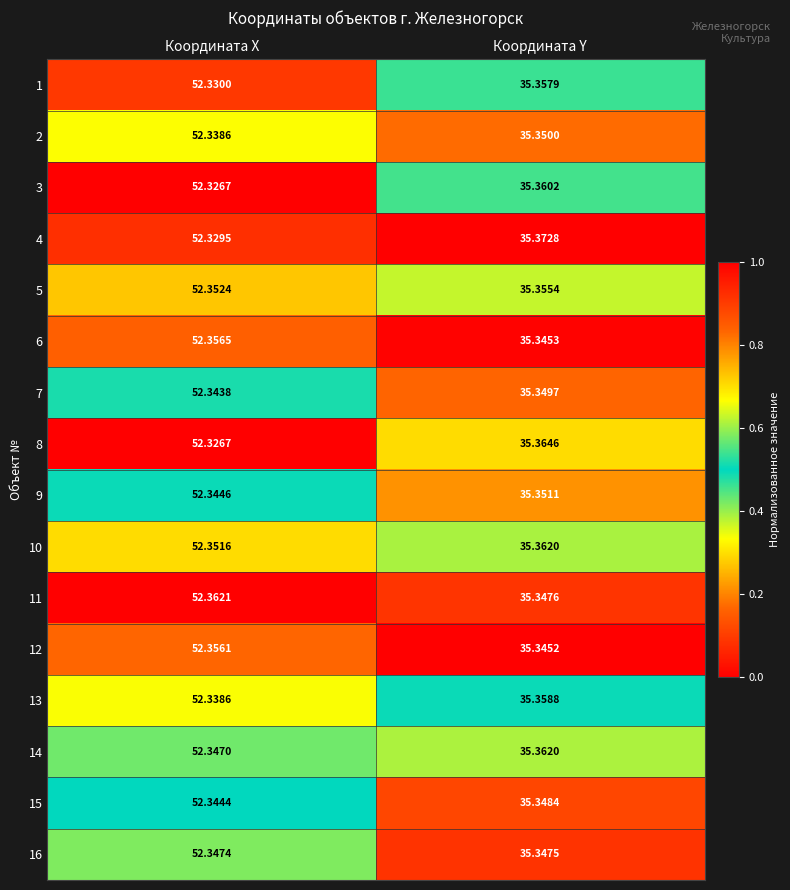

Where does the 12 series first go above 52?

Координата X